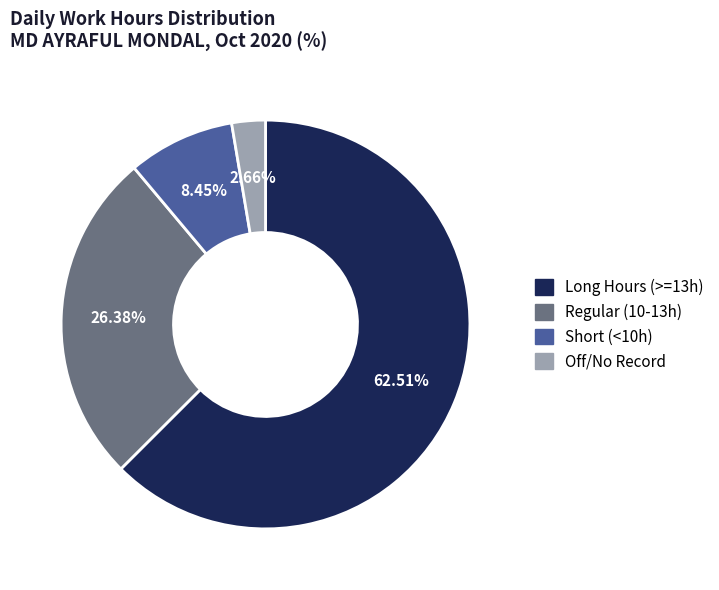

To the nearest percent, what is the difference between the largest and smallest slice percentages?

60%